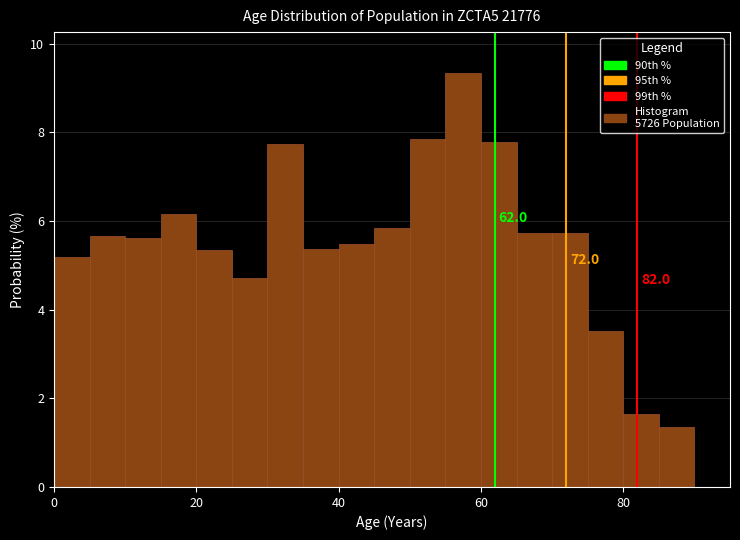

Around what value on the x-axis is the tallest bar? Give the approximate position of its centre, as read against the axis.

58